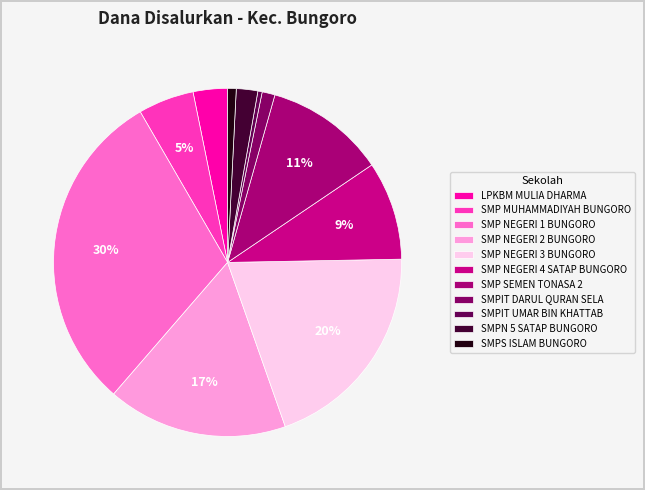

Does any single category account for the majority?

No